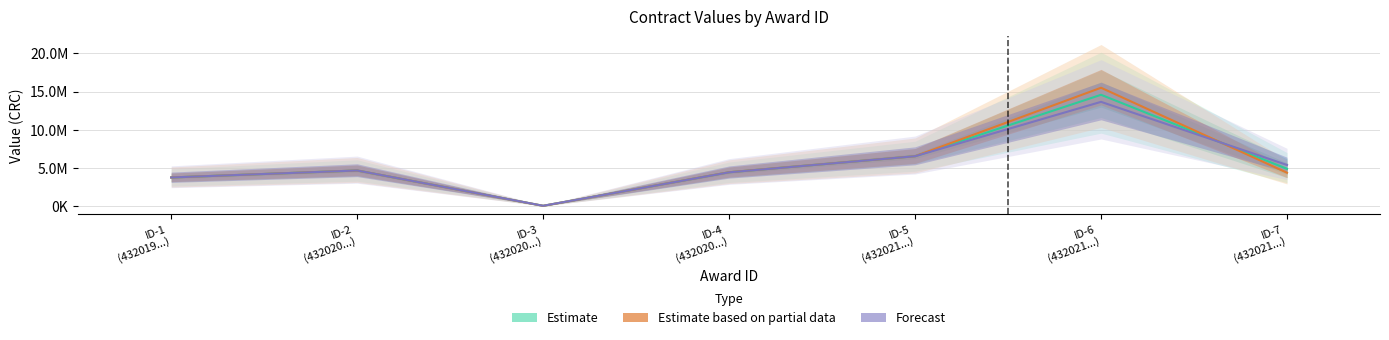

True or false: Forecast has a value of 4430000.0 at ID-4
(432020...).

True